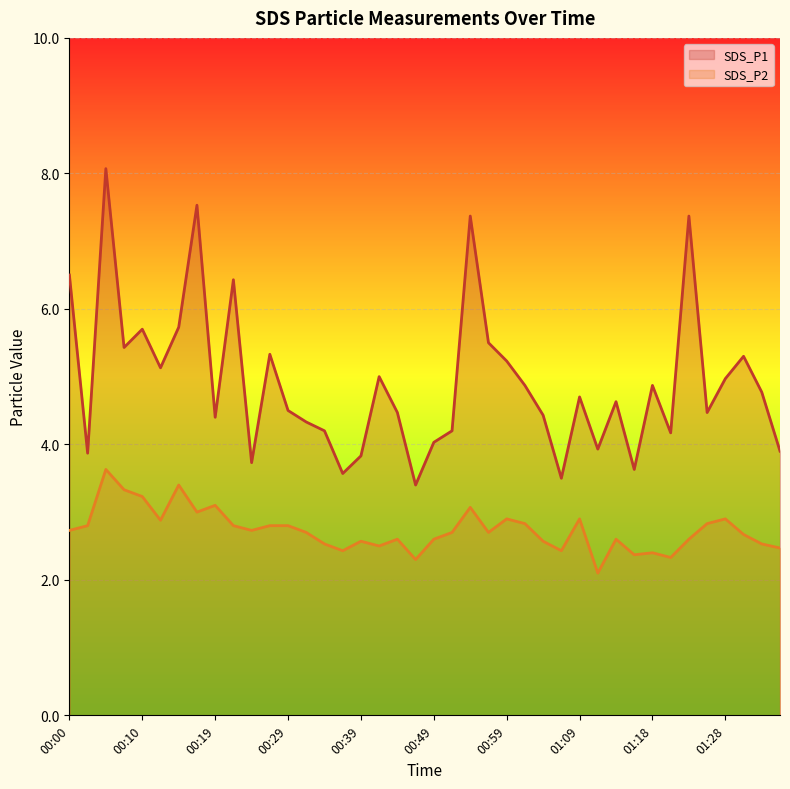

Which series has the largest total across all categories?

SDS_P1